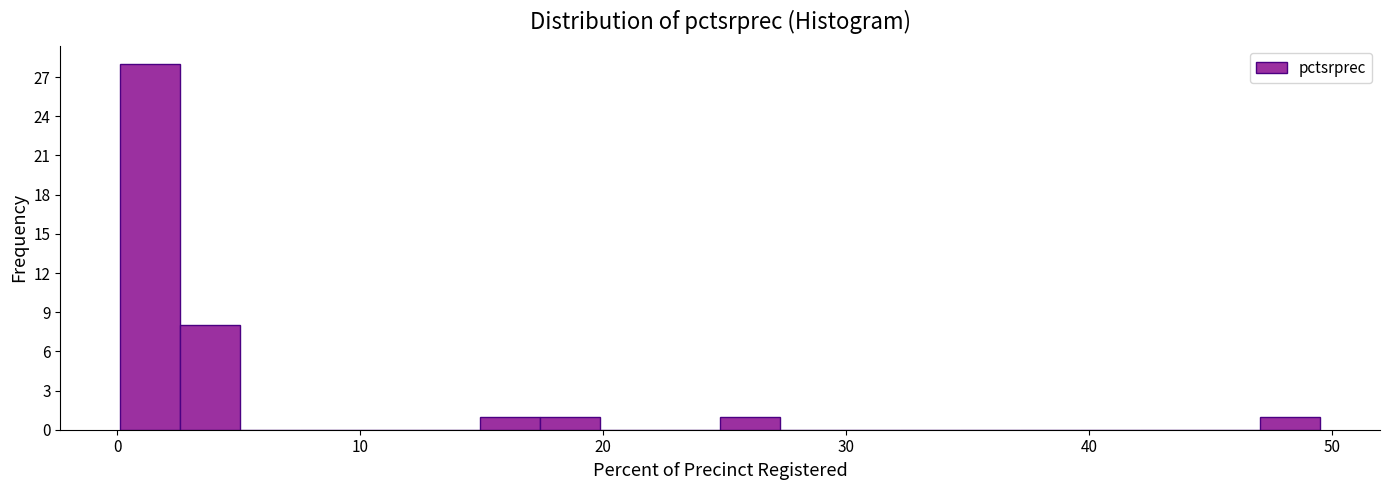

Around what value on the x-axis is the tallest bar? Give the approximate position of its centre, as read against the axis.

1